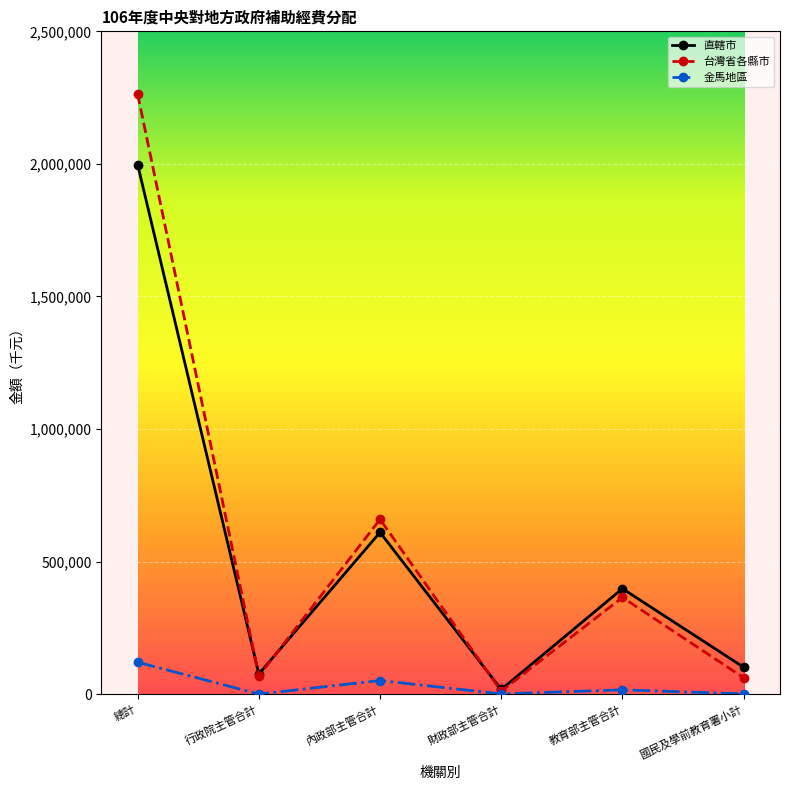

What is the label of the 1st point from the left?

總計